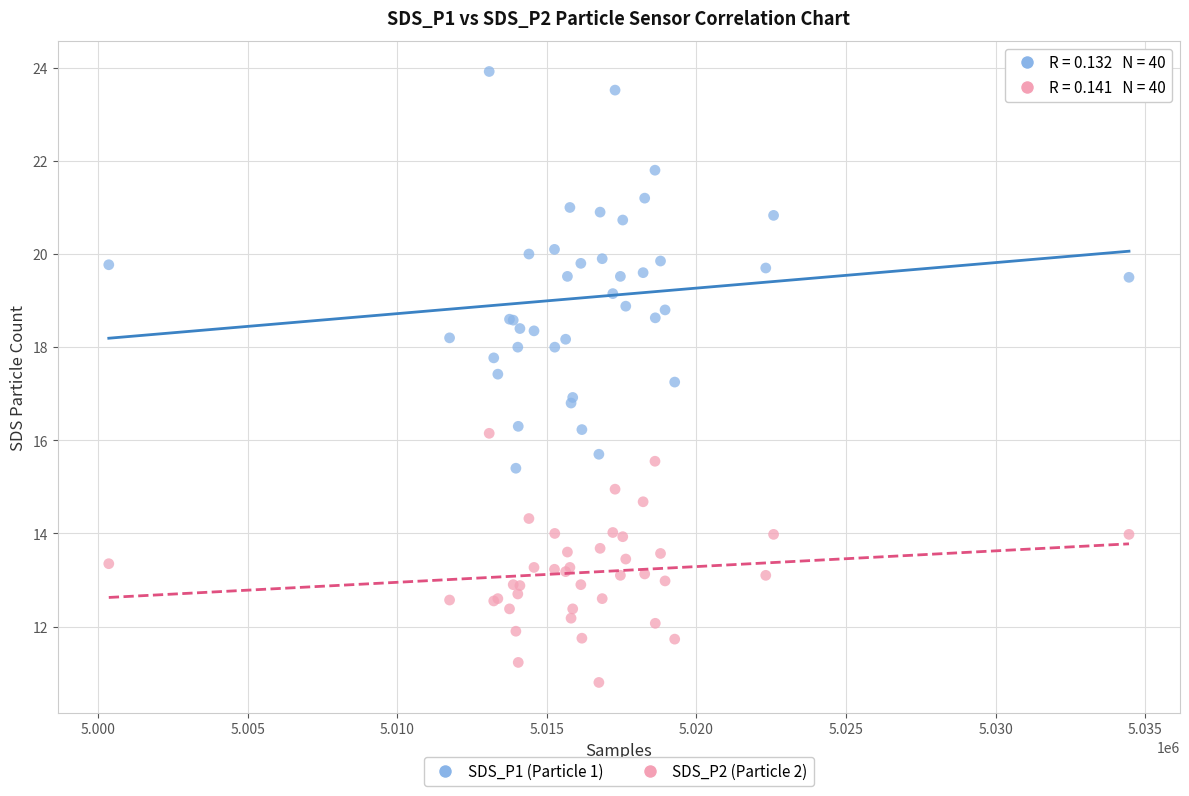

What are all the series names shown in the legend?

SDS_P1 (Particle 1), SDS_P2 (Particle 2)